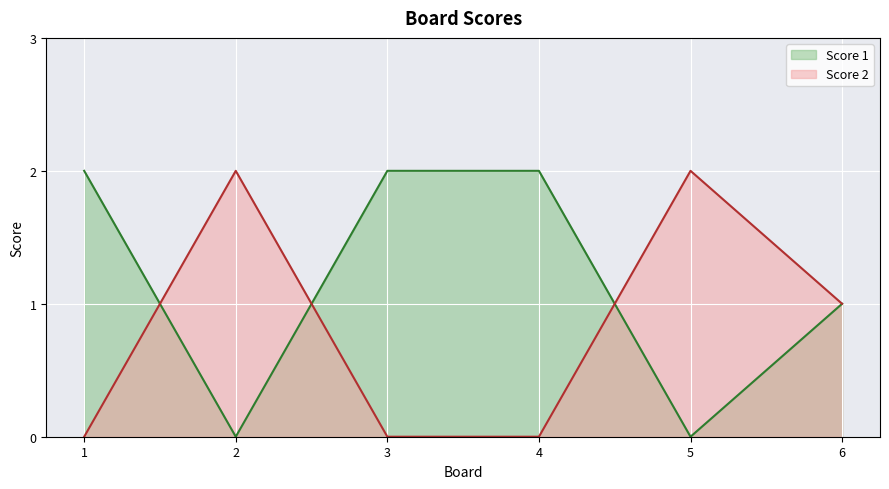

Reading left to right, transcribe all the data shown in this chart.

Score 1: 2	0	2	2	0	1
Score 2: 0	2	0	0	2	1